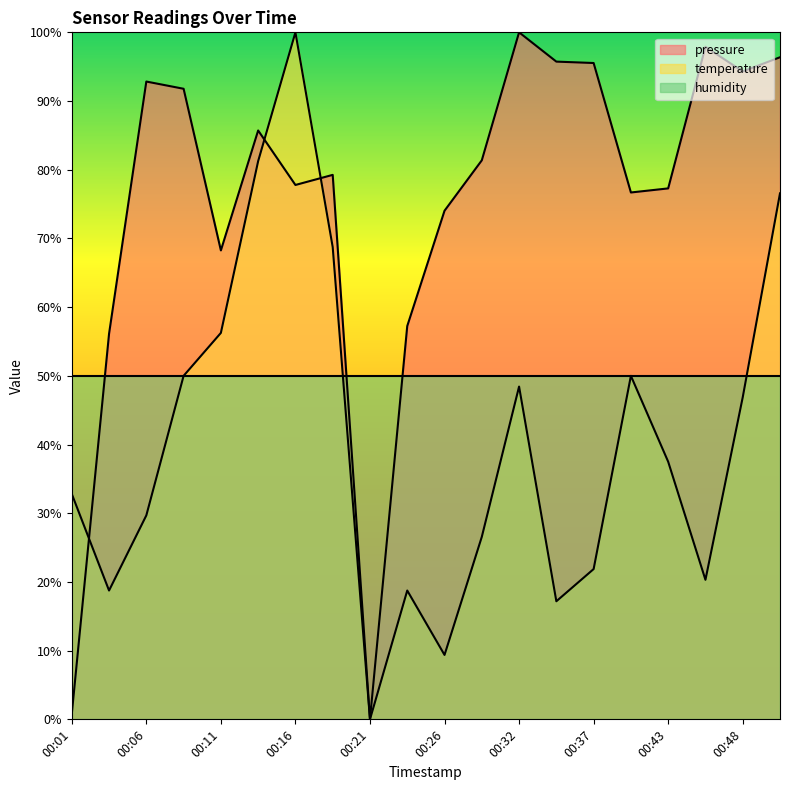

Read the temperature value at 00:40.

50.0